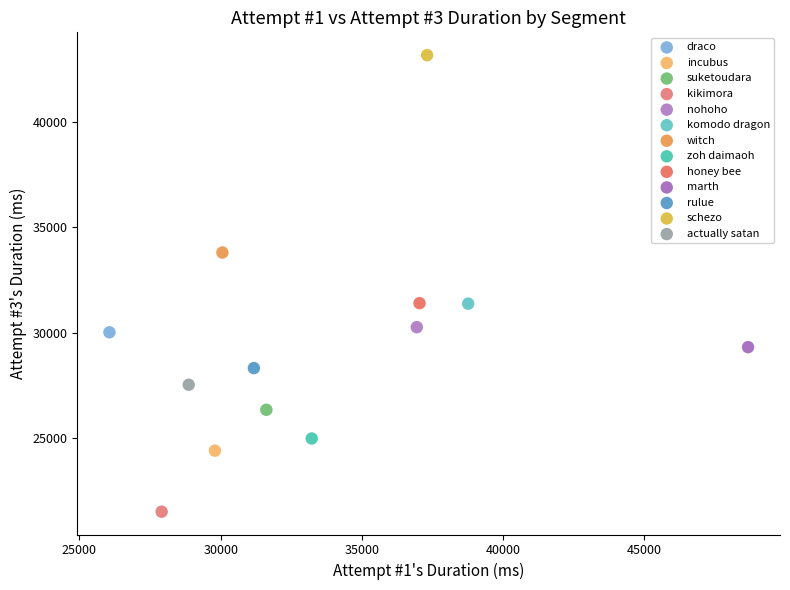

What are all the series names shown in the legend?

draco, incubus, suketoudara, kikimora, nohoho, komodo dragon, witch, zoh daimaoh, honey bee, marth, rulue, schezo, actually satan